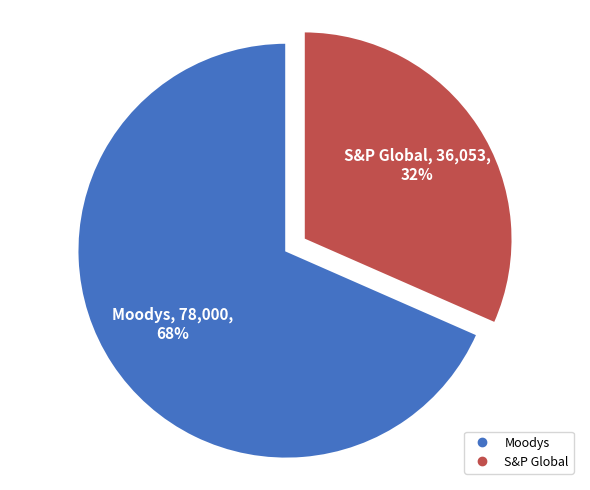

To the nearest percent, what is the combined percentage of Moodys and S&P Global?

100%